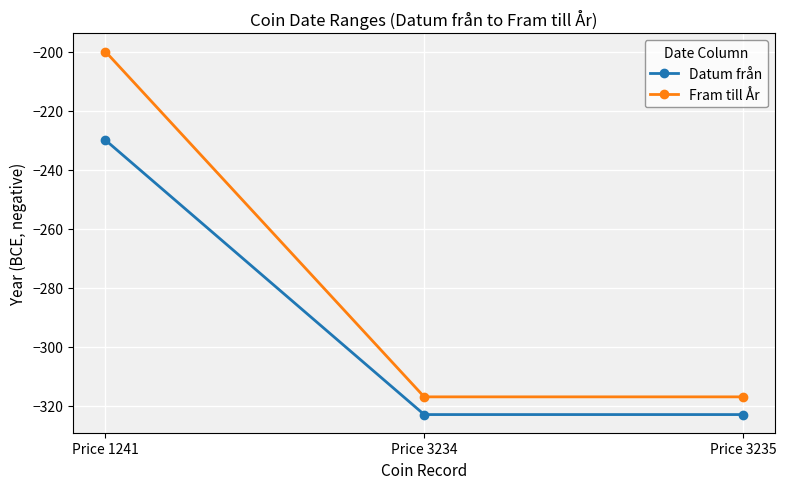

What is the difference between the maximum and minimum values in the Datum från series?

93